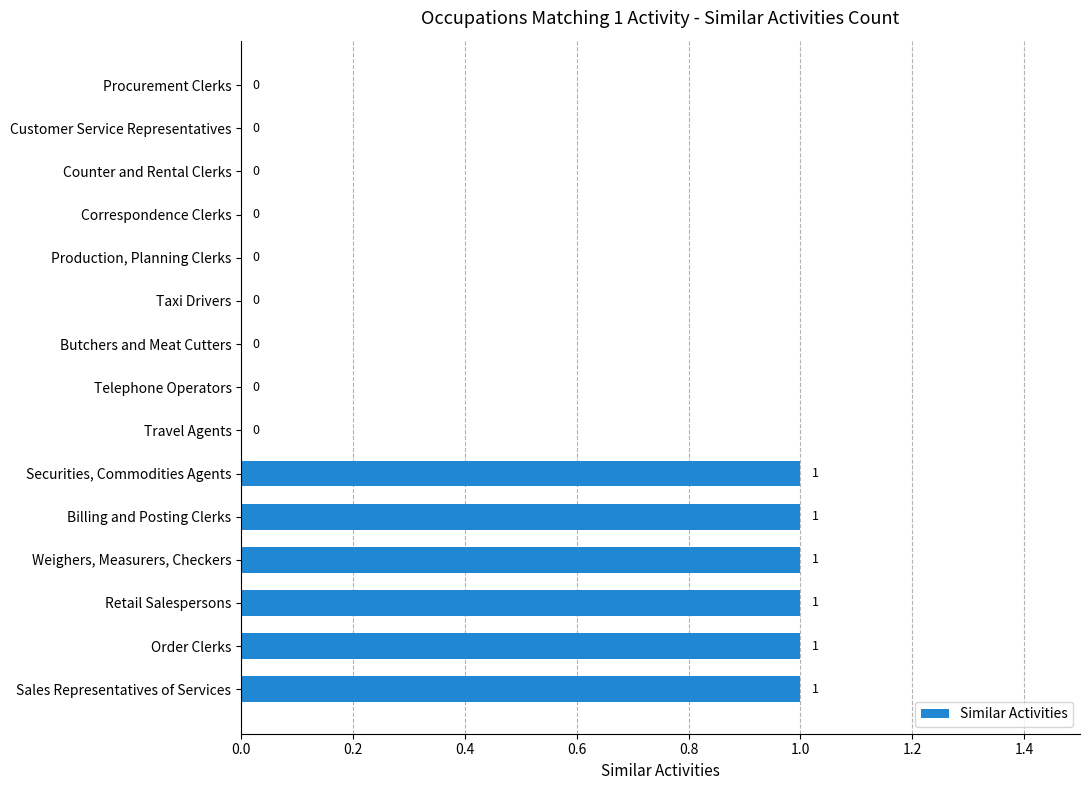

What is the sum of all values?

6